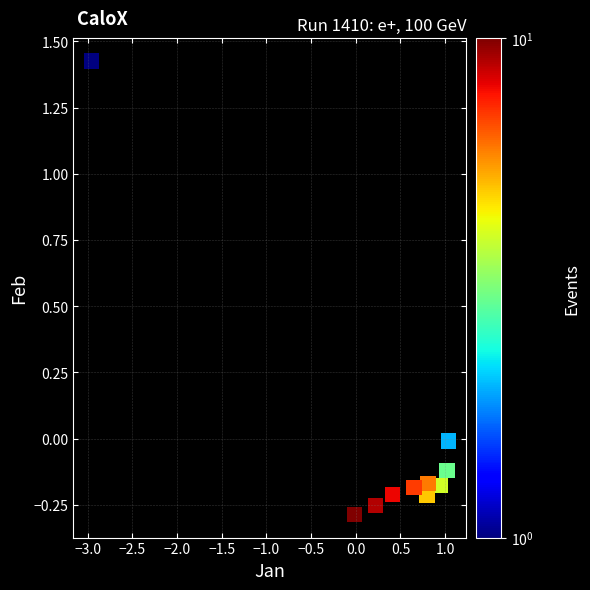

What is the range of Y values (max minus min)?

1.7